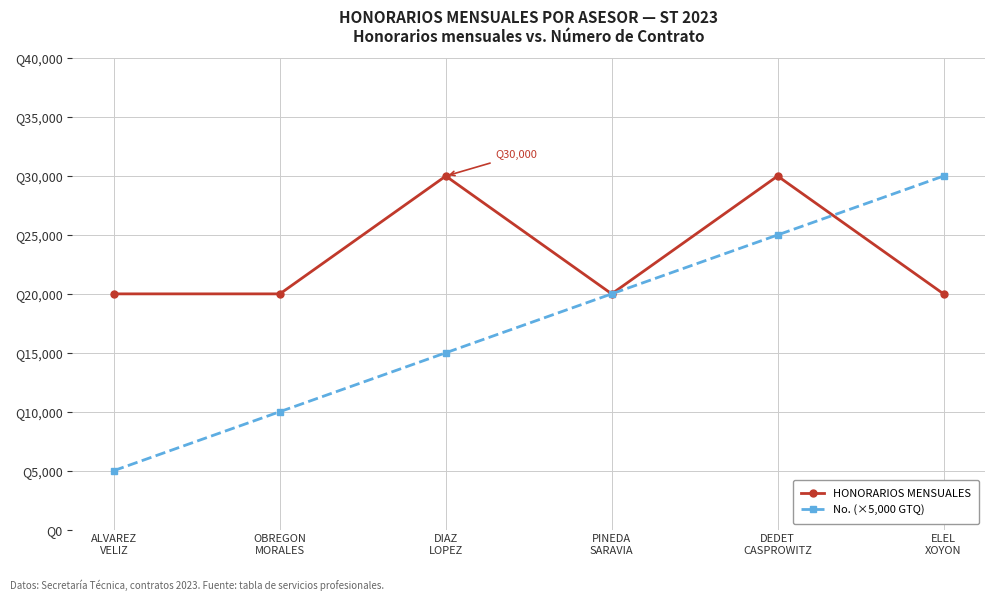

What is the label of the 6th point from the right?

ALVAREZ
VELIZ